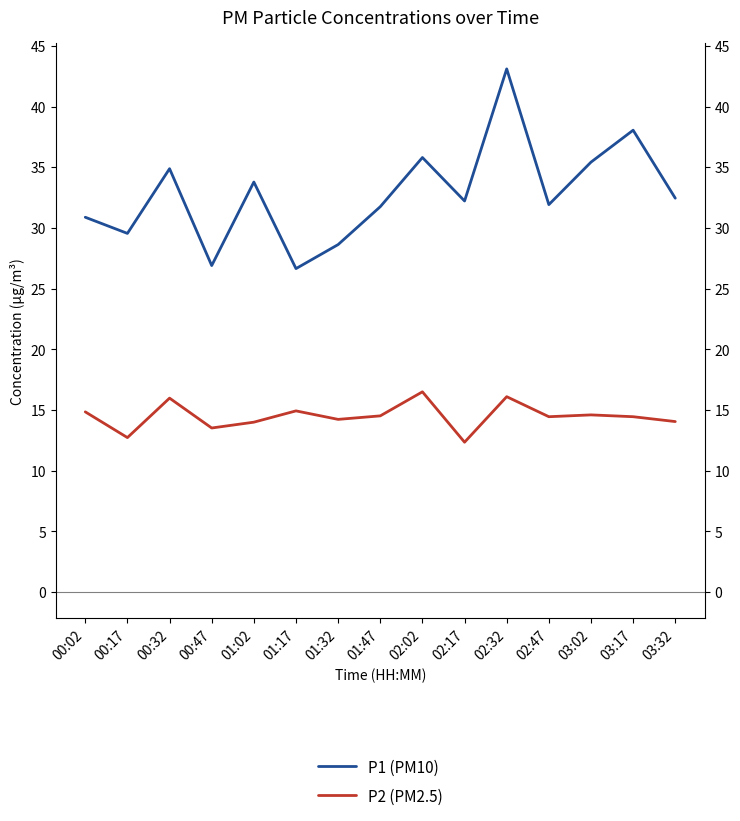

What is the minimum value shown in the chart?

12.3